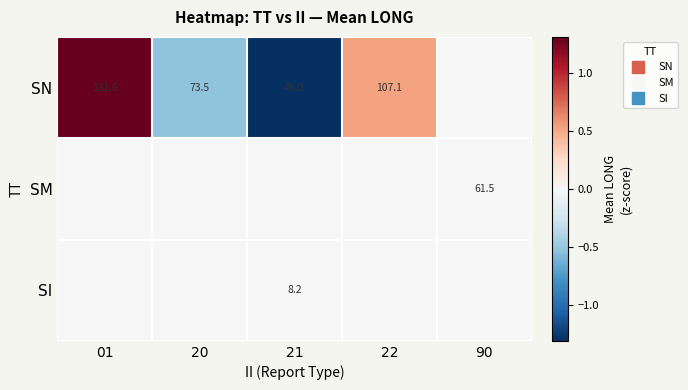

True or false: SN has a value of -2.2 at 21.

False